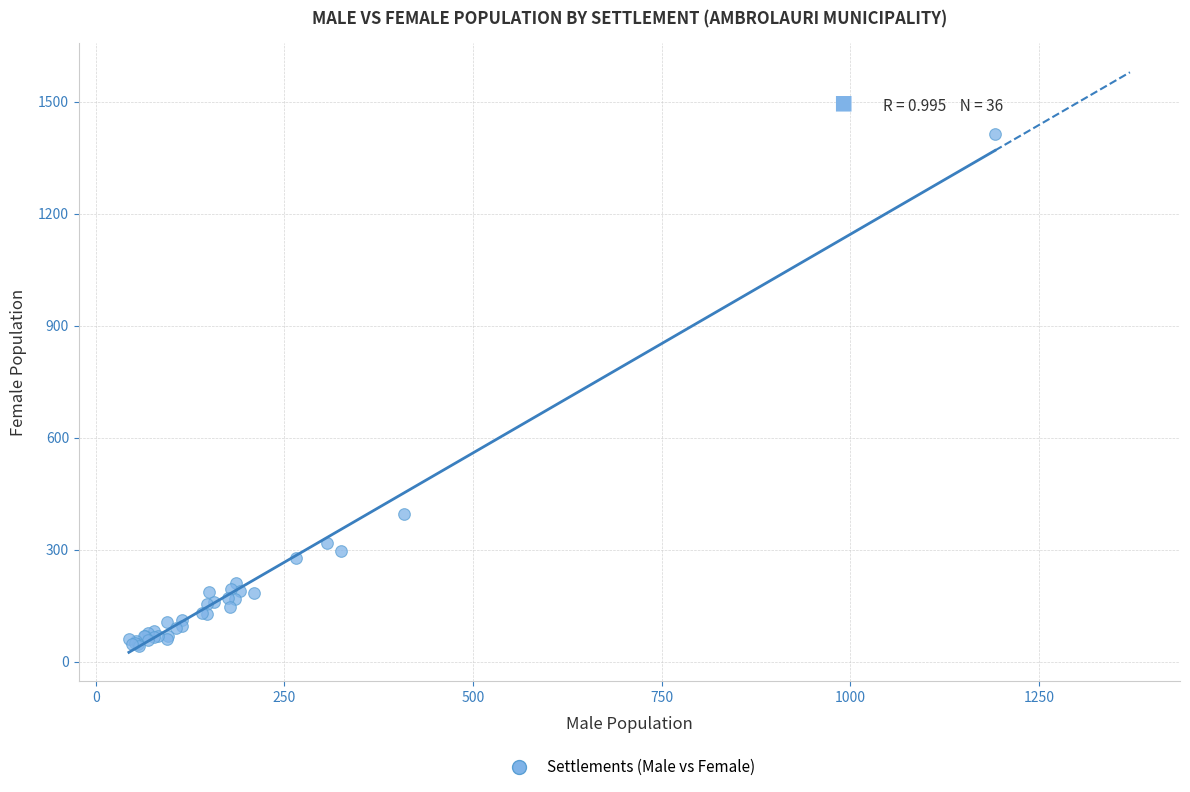

What Y value in the scatter plot is closest to 727?

396